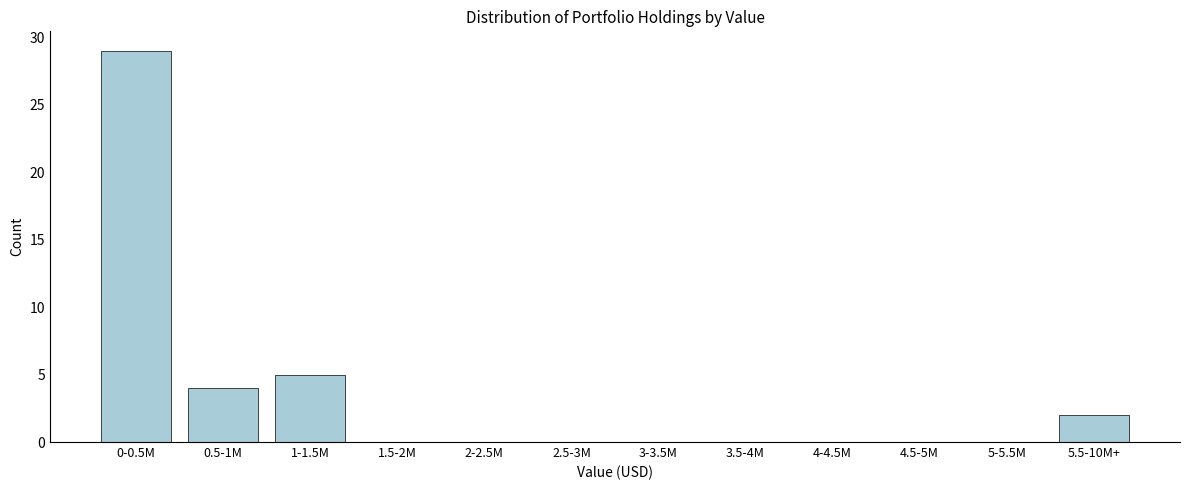

Reading left to right, list all the values displayed in this chart.

0-0.5M=29	0.5-1M=4	1-1.5M=5	1.5-2M=0	2-2.5M=0	2.5-3M=0	3-3.5M=0	3.5-4M=0	4-4.5M=0	4.5-5M=0	5-5.5M=0	5.5-10M+=2